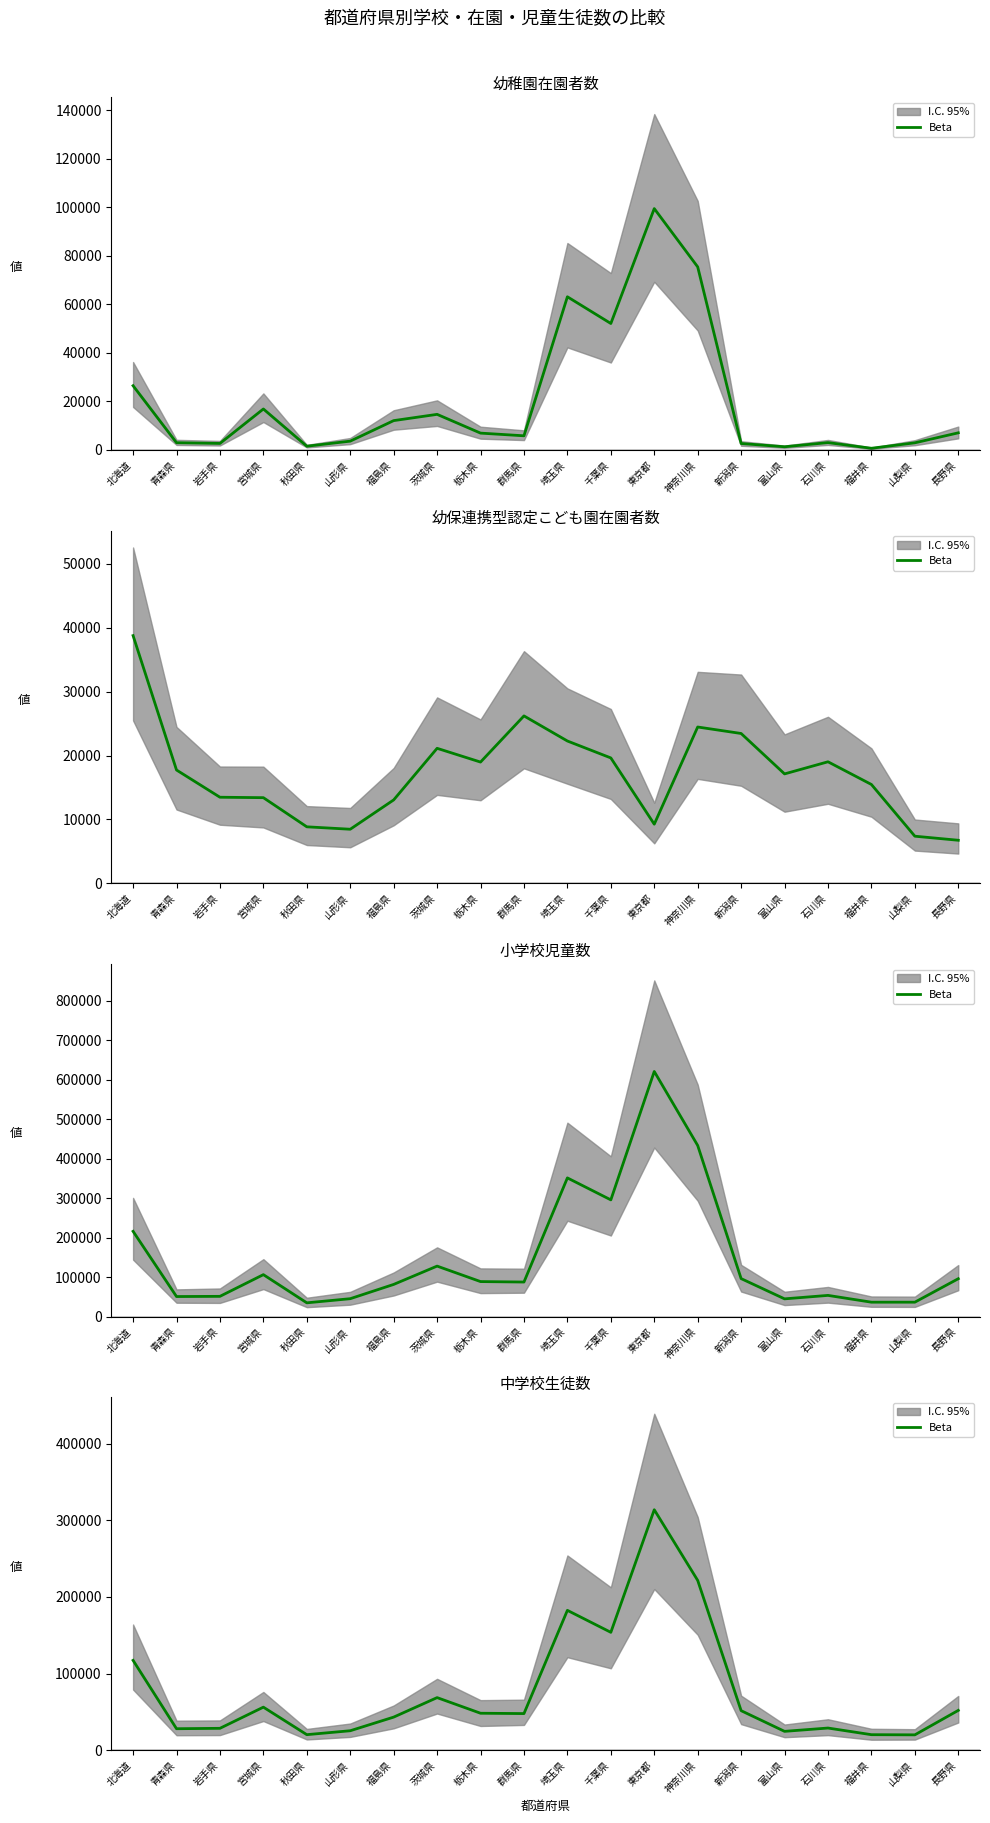

What is the label of the 3rd point from the left?

岩手県